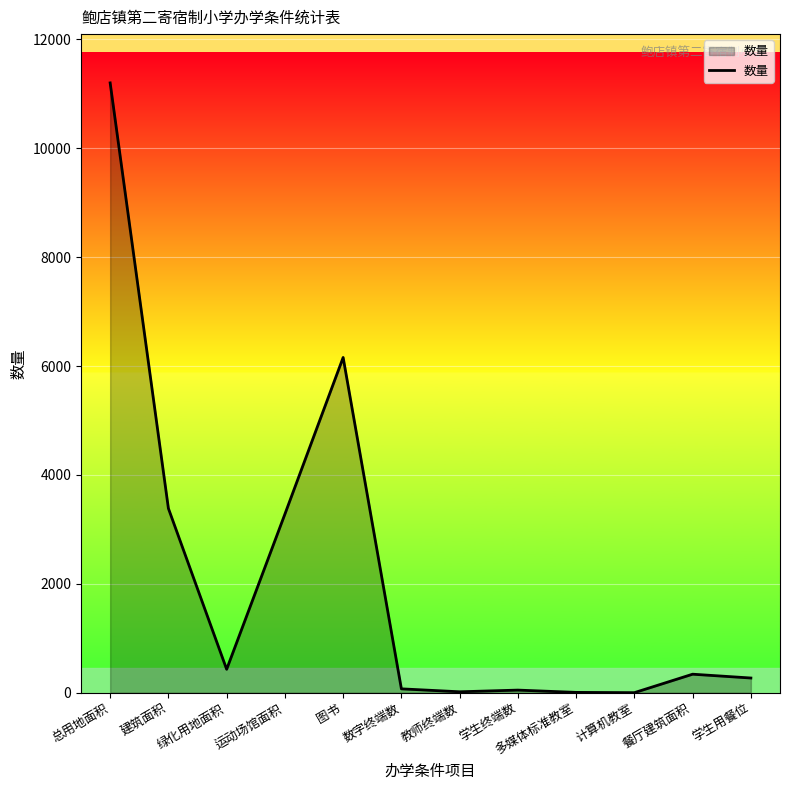

Does the chart display data point markers on the line(s)?

No